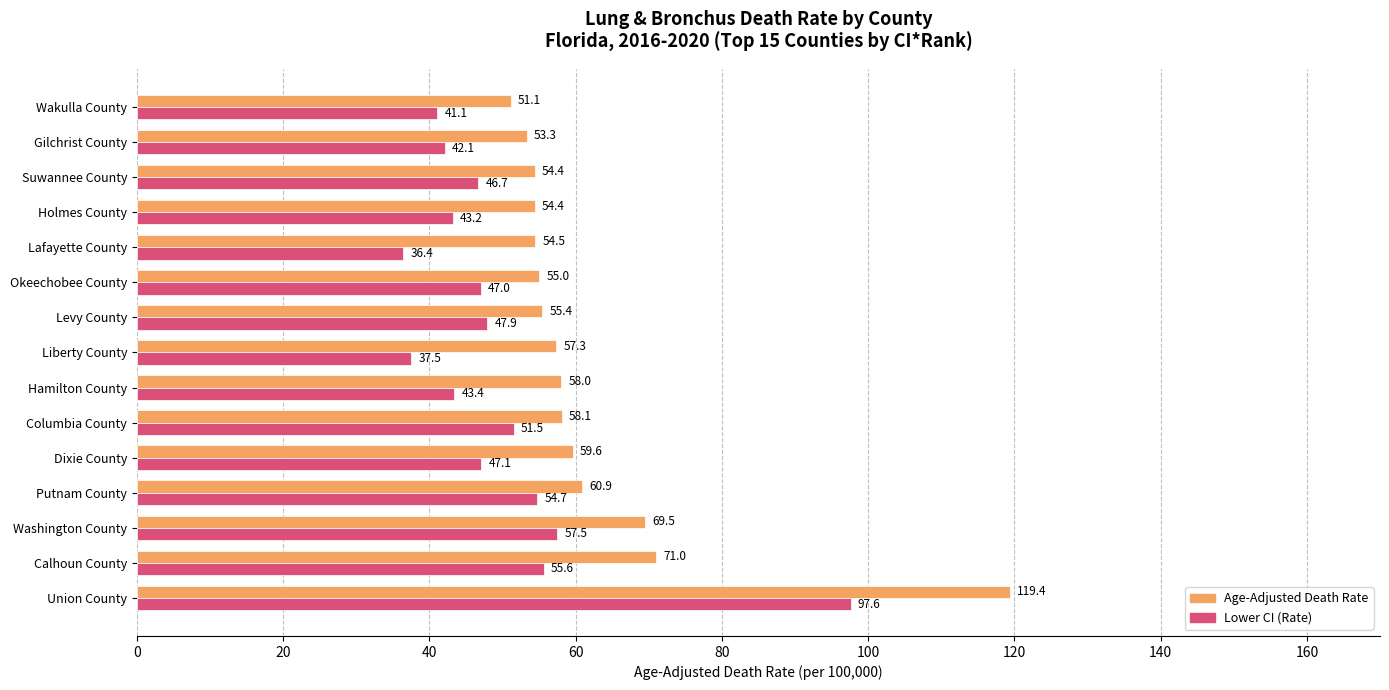

Is the value of Age-Adjusted Death Rate at Okeechobee County greater than the value of Lower CI (Rate) at Suwannee County?

Yes